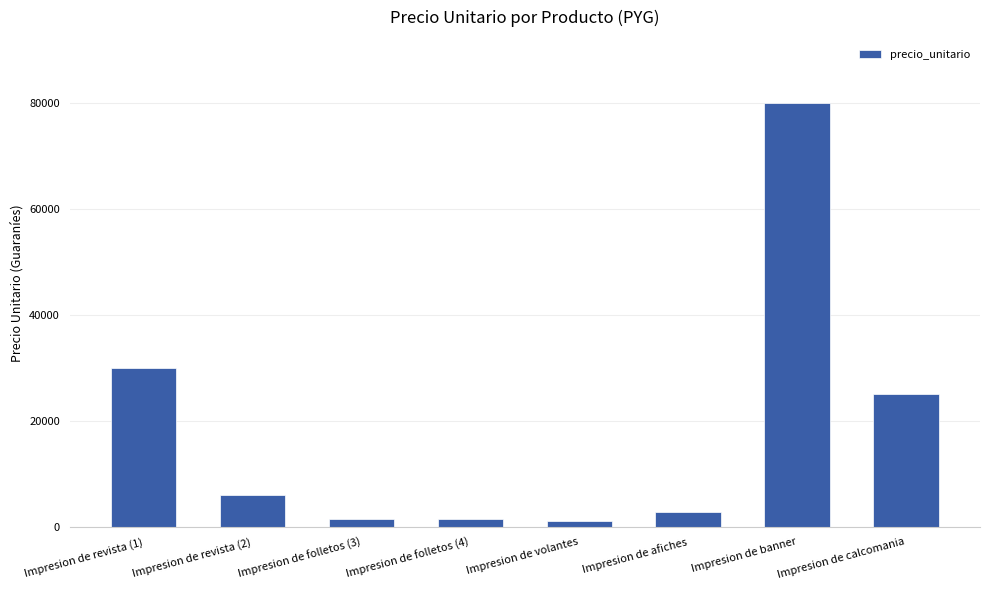

What is the smallest value displayed?

1000